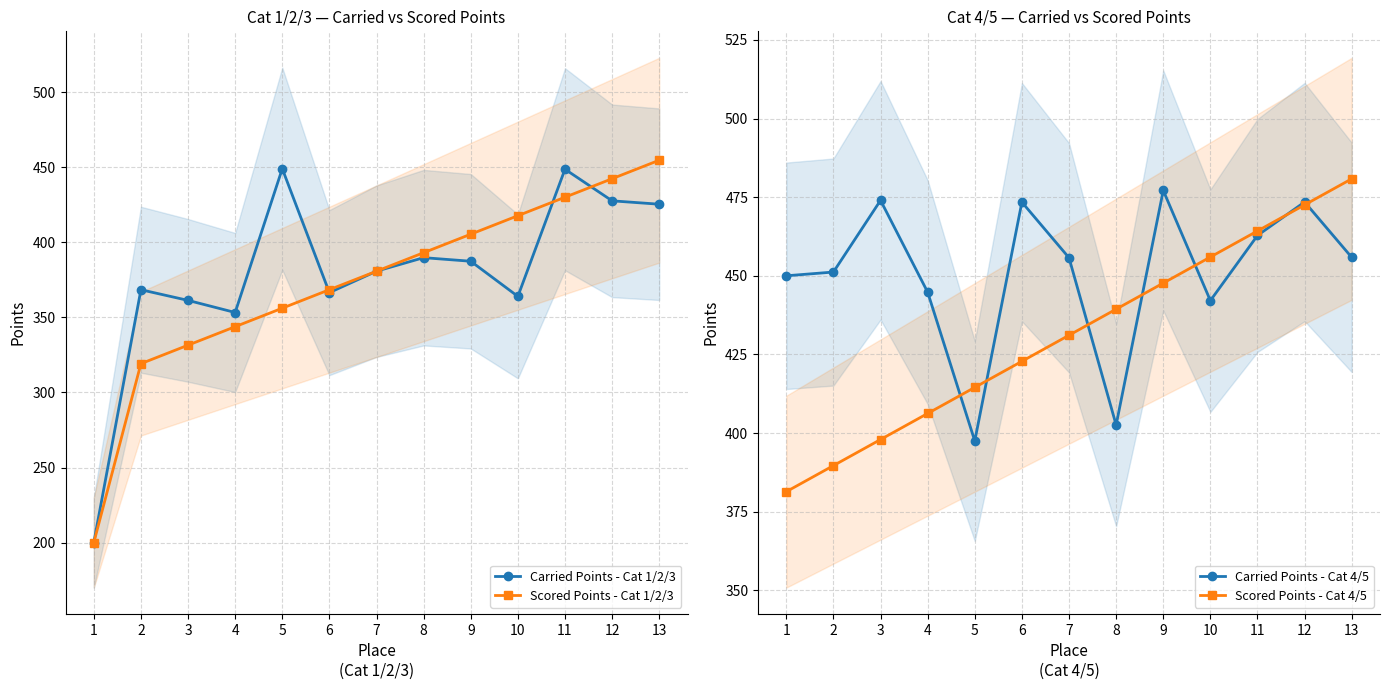

The Scored Points - Cat 4/5 series shows 664.0 at 10. True or false?

False